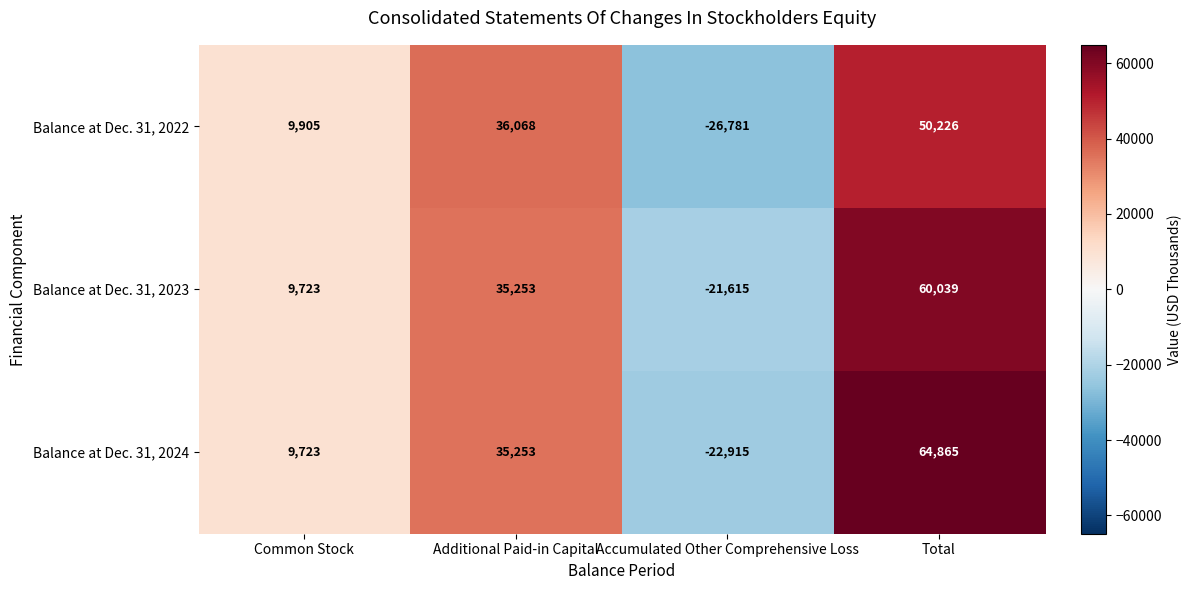

Where is Balance at Dec. 31, 2023 nearest to the value 19212?

Common Stock